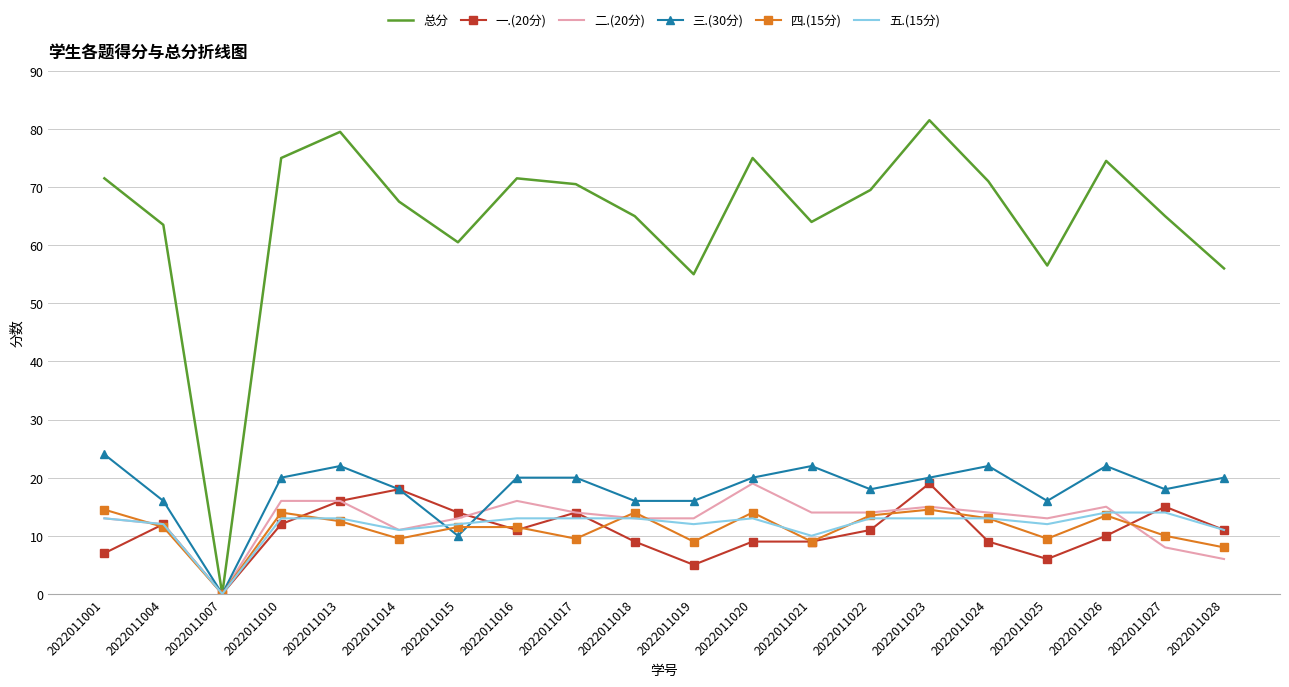

Reading right to left, list all the values displayed in this chart.

总分: 2022011028=56.0	2022011027=65.0	2022011026=74.5	2022011025=56.5	2022011024=71.0	2022011023=81.5	2022011022=69.5	2022011021=64.0	2022011020=75.0	2022011019=55.0	2022011018=65.0	2022011017=70.5	2022011016=71.5	2022011015=60.5	2022011014=67.5	2022011013=79.5	2022011010=75.0	2022011007=0.0	2022011004=63.5	2022011001=71.5
一.(20分): 2022011028=11.0	2022011027=15.0	2022011026=10.0	2022011025=6.0	2022011024=9.0	2022011023=19.0	2022011022=11.0	2022011021=9.0	2022011020=9.0	2022011019=5.0	2022011018=9.0	2022011017=14.0	2022011016=11.0	2022011015=14.0	2022011014=18.0	2022011013=16.0	2022011010=12.0	2022011007=0.0	2022011004=12.0	2022011001=7.0
二.(20分): 2022011028=6.0	2022011027=8.0	2022011026=15.0	2022011025=13.0	2022011024=14.0	2022011023=15.0	2022011022=14.0	2022011021=14.0	2022011020=19.0	2022011019=13.0	2022011018=13.0	2022011017=14.0	2022011016=16.0	2022011015=13.0	2022011014=11.0	2022011013=16.0	2022011010=16.0	2022011007=0.0	2022011004=12.0	2022011001=13.0
三.(30分): 2022011028=20.0	2022011027=18.0	2022011026=22.0	2022011025=16.0	2022011024=22.0	2022011023=20.0	2022011022=18.0	2022011021=22.0	2022011020=20.0	2022011019=16.0	2022011018=16.0	2022011017=20.0	2022011016=20.0	2022011015=10.0	2022011014=18.0	2022011013=22.0	2022011010=20.0	2022011007=0.0	2022011004=16.0	2022011001=24.0
四.(15分): 2022011028=8.0	2022011027=10.0	2022011026=13.5	2022011025=9.5	2022011024=13.0	2022011023=14.5	2022011022=13.5	2022011021=9.0	2022011020=14.0	2022011019=9.0	2022011018=14.0	2022011017=9.5	2022011016=11.5	2022011015=11.5	2022011014=9.5	2022011013=12.5	2022011010=14.0	2022011007=0.0	2022011004=11.5	2022011001=14.5
五.(15分): 2022011028=11.0	2022011027=14.0	2022011026=14.0	2022011025=12.0	2022011024=13.0	2022011023=13.0	2022011022=13.0	2022011021=10.0	2022011020=13.0	2022011019=12.0	2022011018=13.0	2022011017=13.0	2022011016=13.0	2022011015=12.0	2022011014=11.0	2022011013=13.0	2022011010=13.0	2022011007=0.0	2022011004=12.0	2022011001=13.0